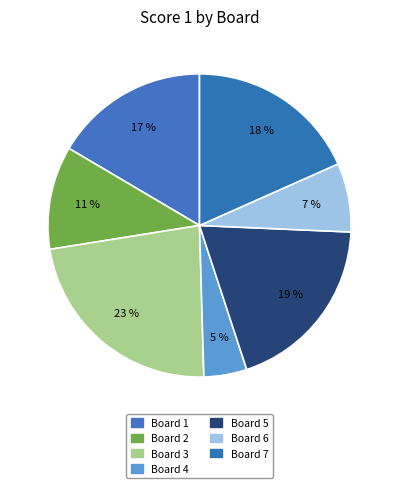

Count the number of slices in the pie.

7